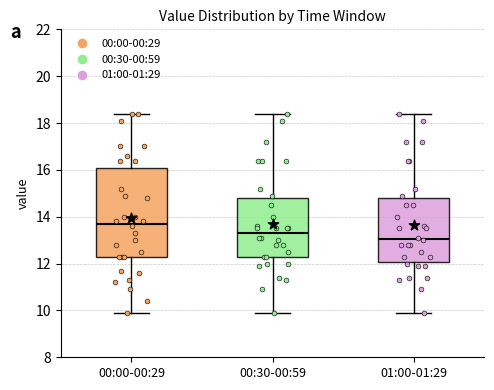

Where does the median line of the box for 01:00-01:29 sit on the y-axis? The values are not printed on the chart, so give them approximately, as read against the axis.

13.0